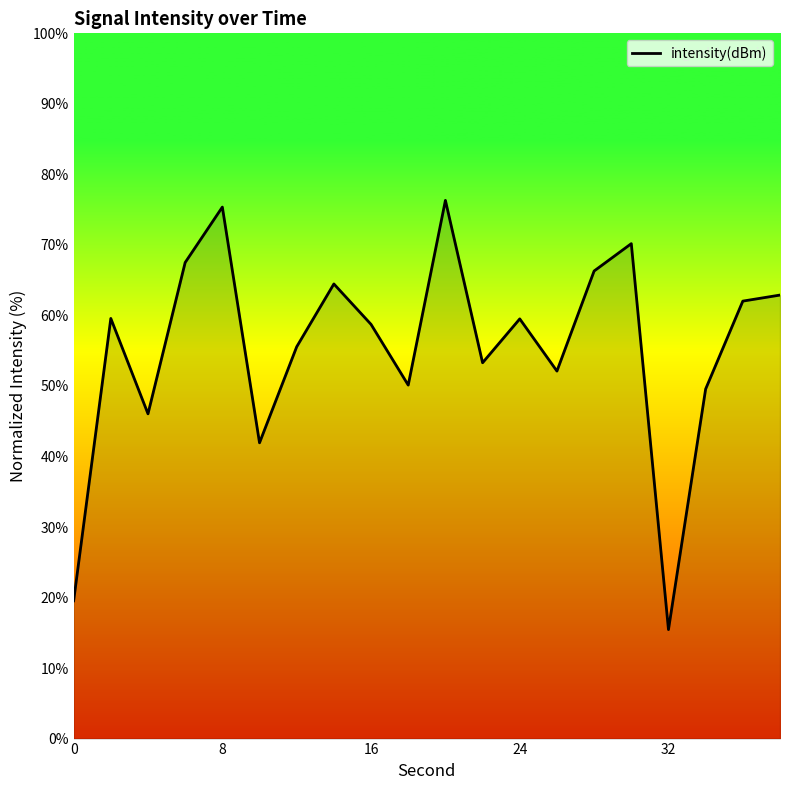

What is the average value?

55.3